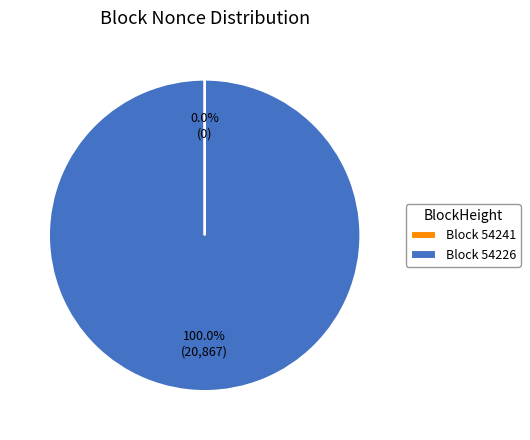

To the nearest percent, what is the average slice percentage?

50%